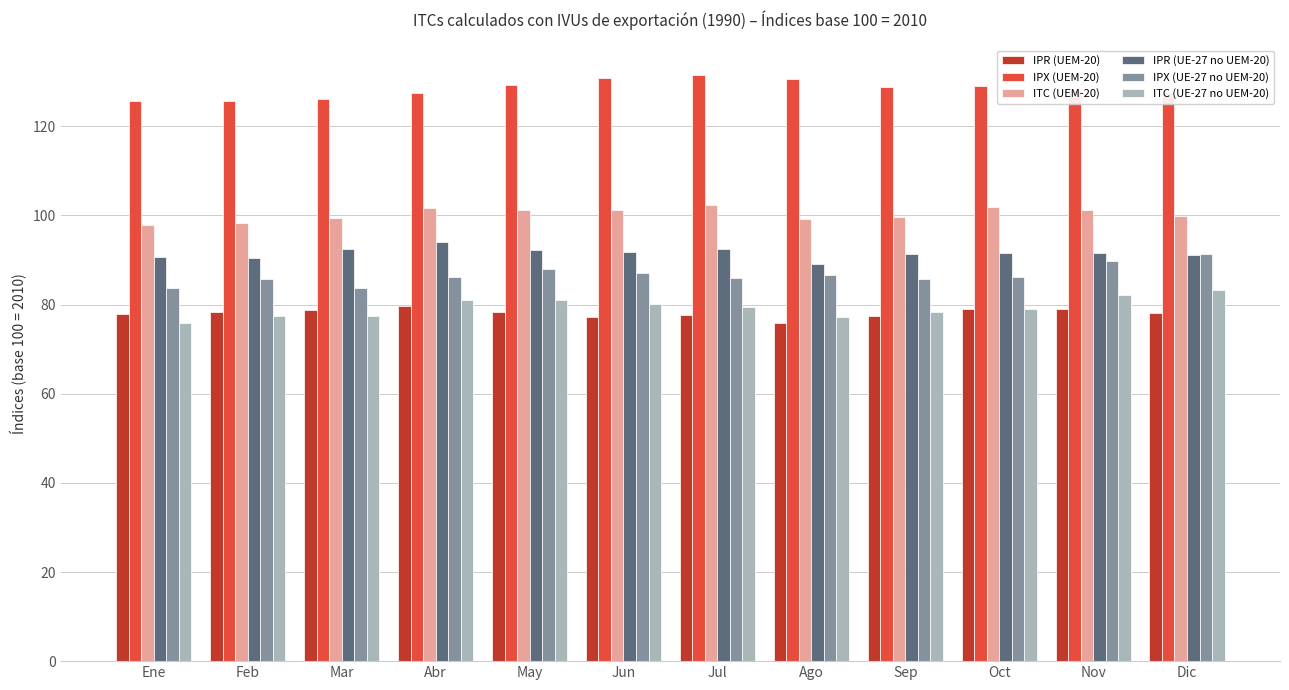

What is the spread (max minus min) of values at Dic?

49.6